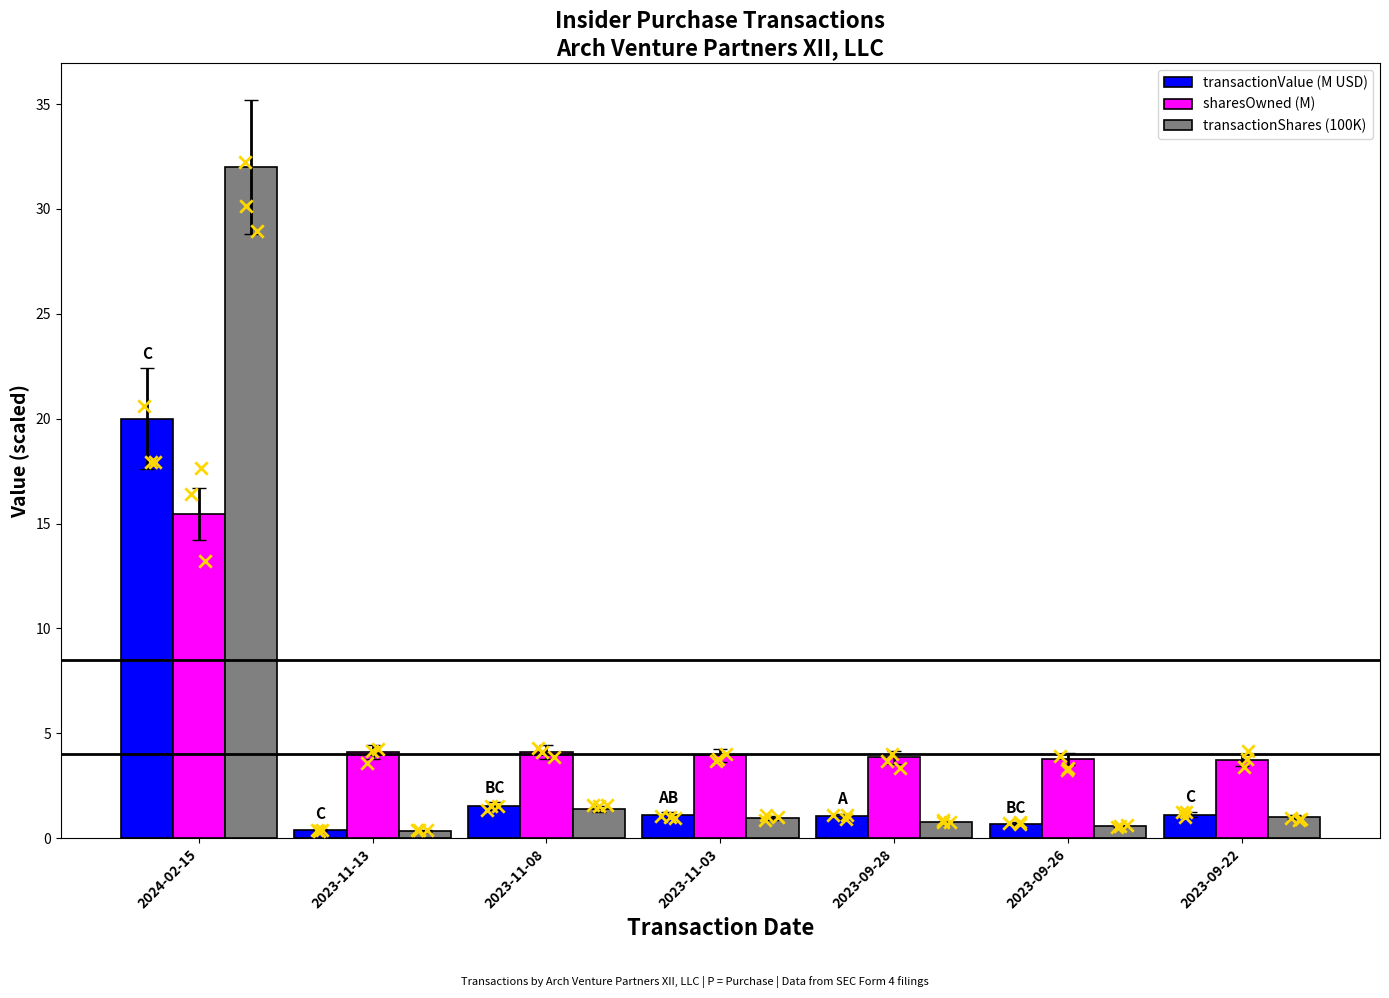

Is the value of transactionValue (M USD) at 2023-11-13 greater than the value of transactionShares (100K) at 2023-09-26?

No